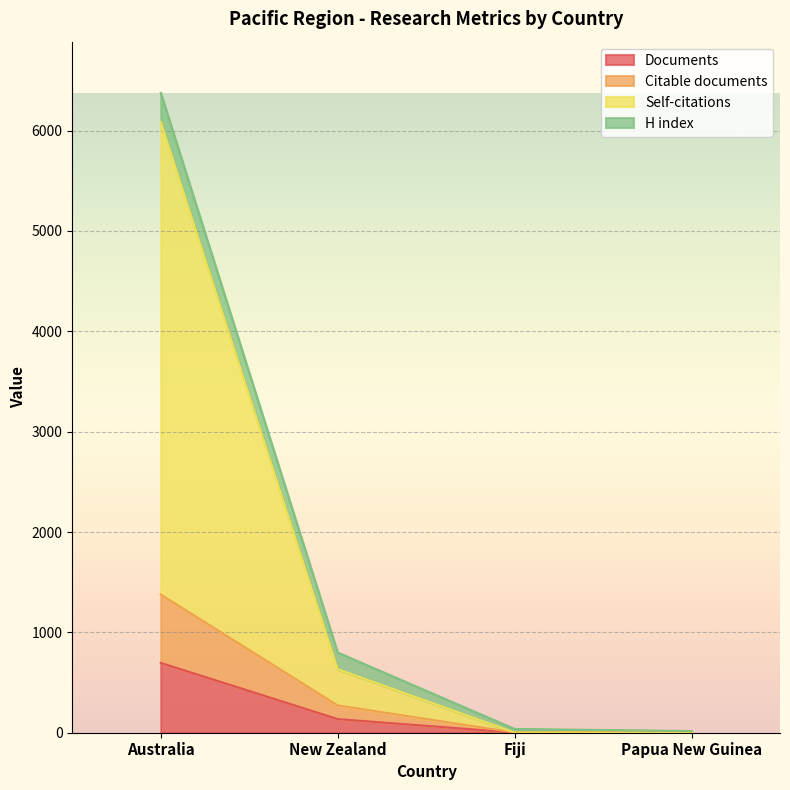

Where does the Self-citations series first go above 633?

Australia